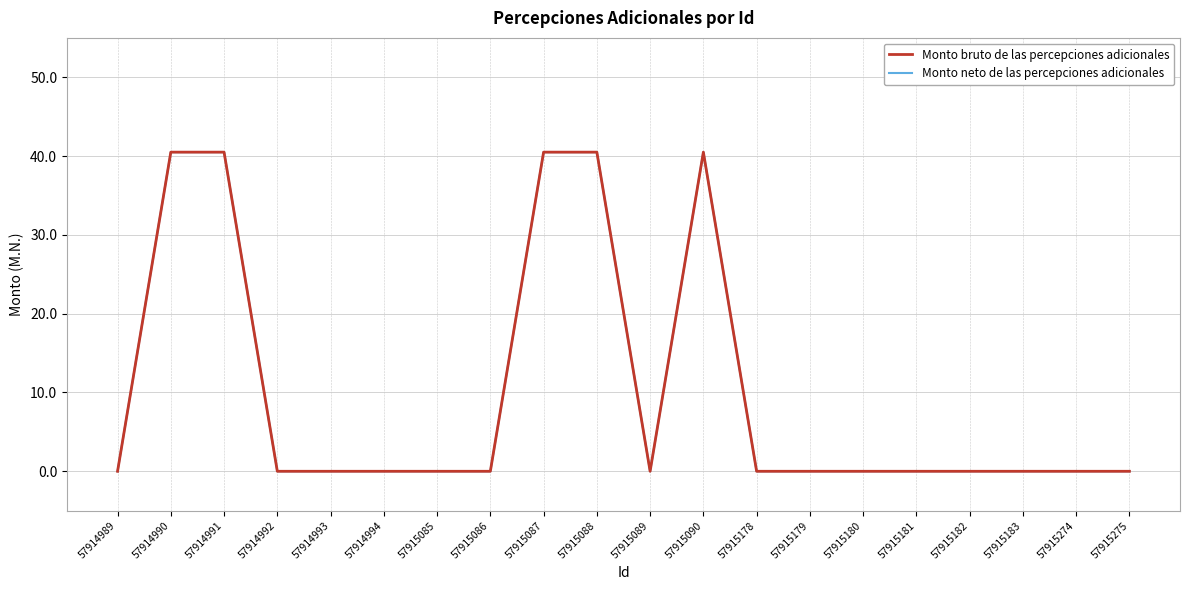

At how many categories does at least one series exceed 31?

5